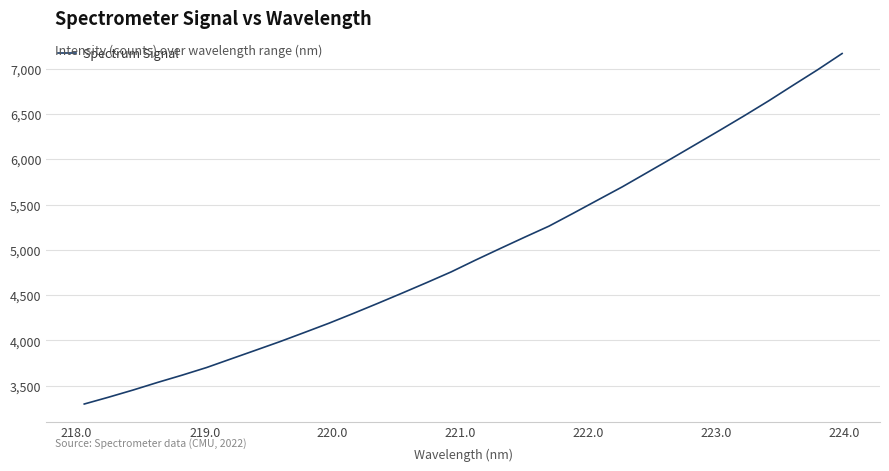

What is the maximum value shown in the chart?

7168.4